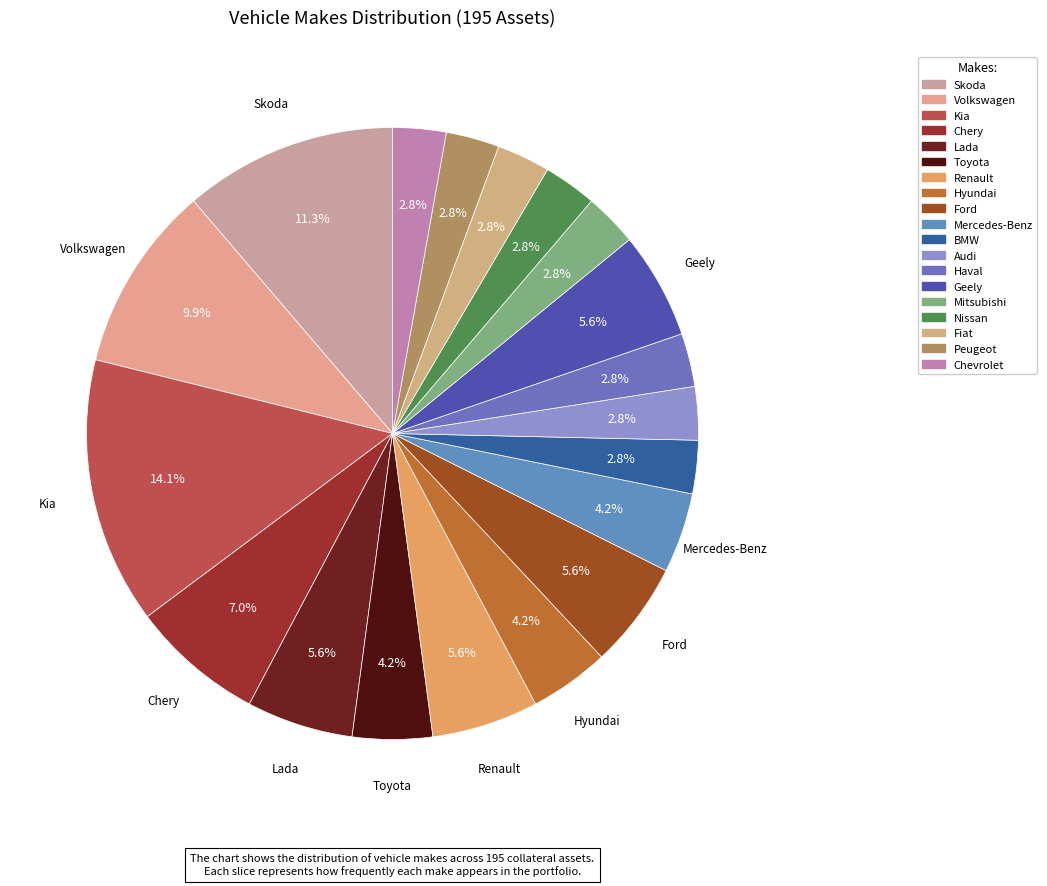

Between Toyota and Audi, which is larger?

Toyota